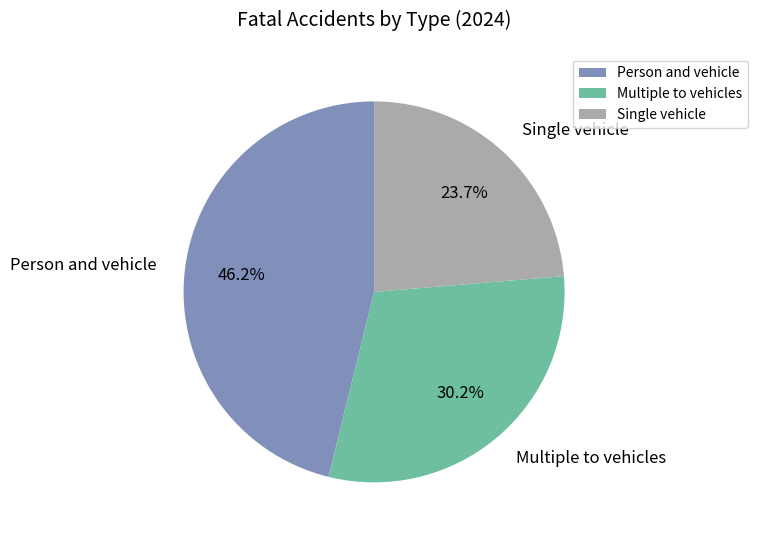

Is Single vehicle the majority of the pie?

No